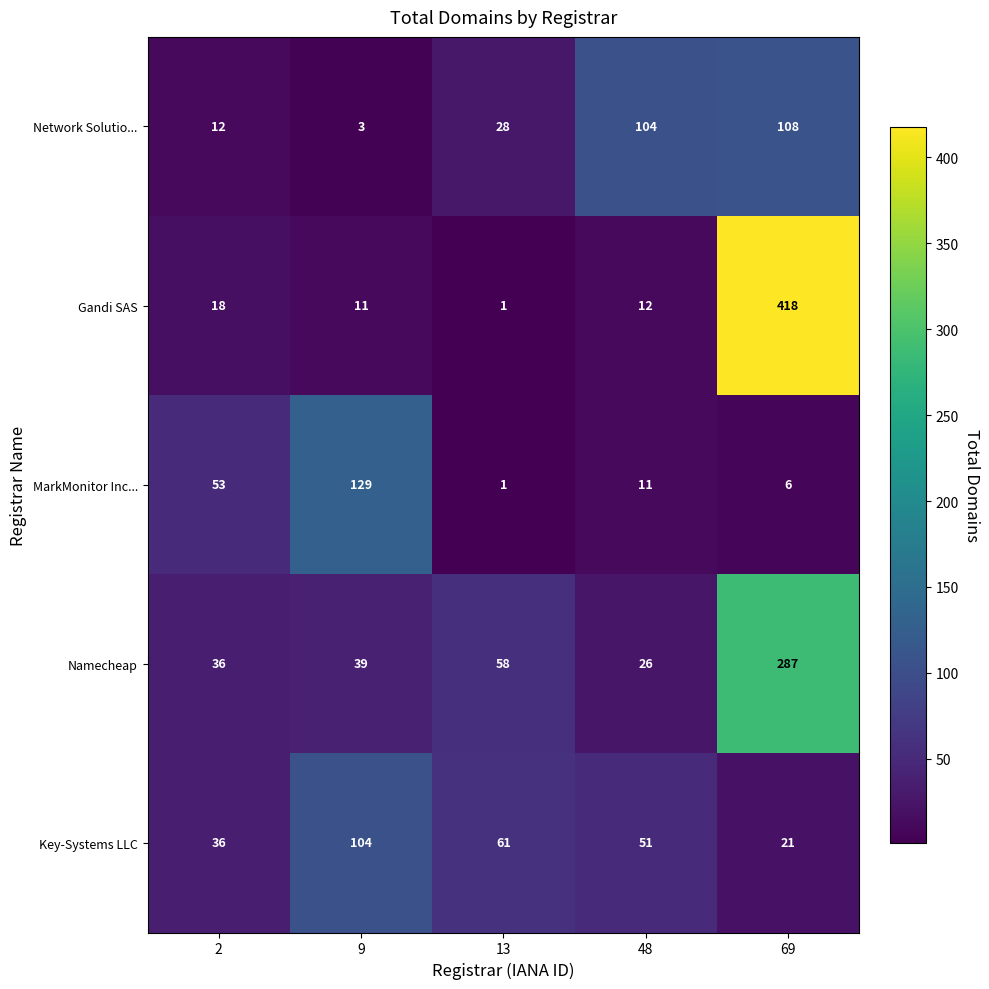

At how many categories does at least one series exceed 400?

1